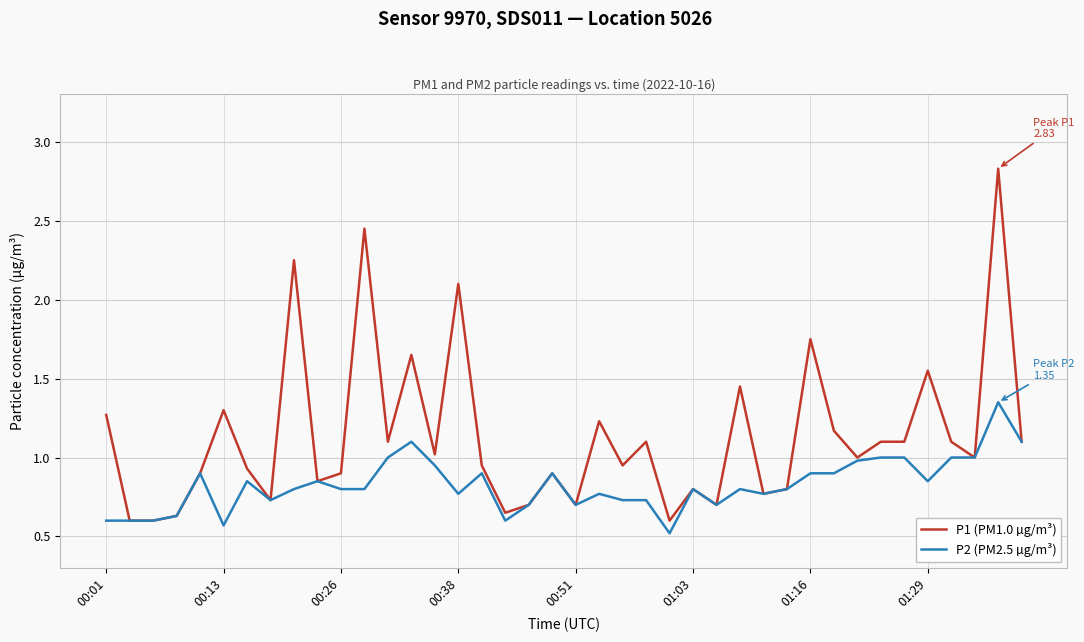

Which series has the widest spread of values?

P1 (PM1.0 µg/m³)